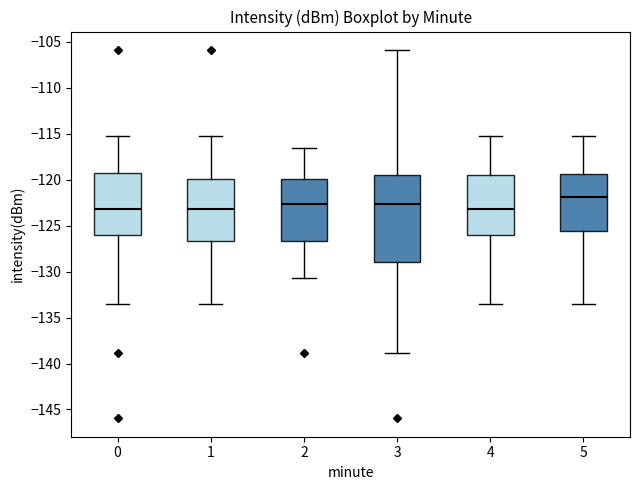

Comparing the boxes themselves (not the whiskers), which one is the tallest?

3